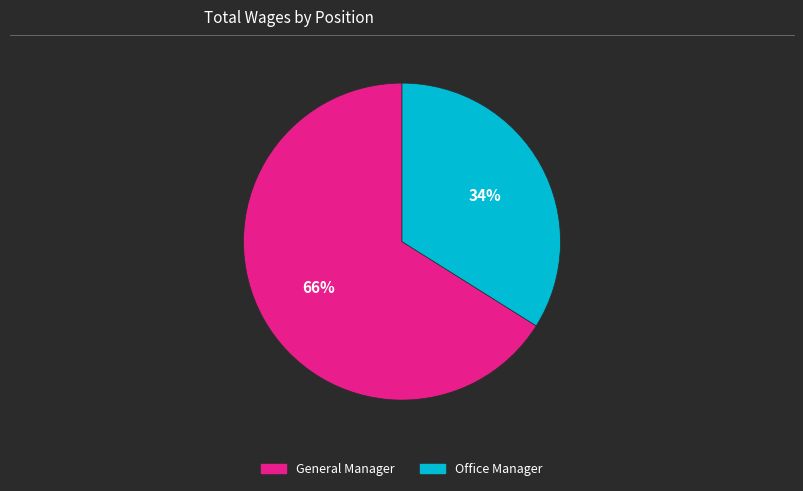

To the nearest percent, what percentage of the pie is Office Manager?

34%